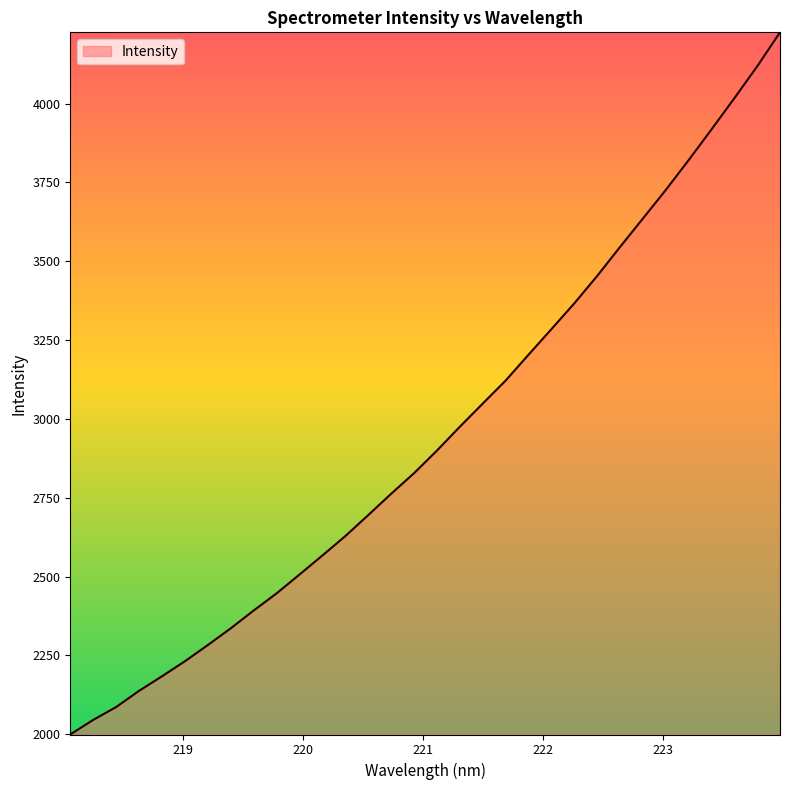

How many series are shown in this chart?

1